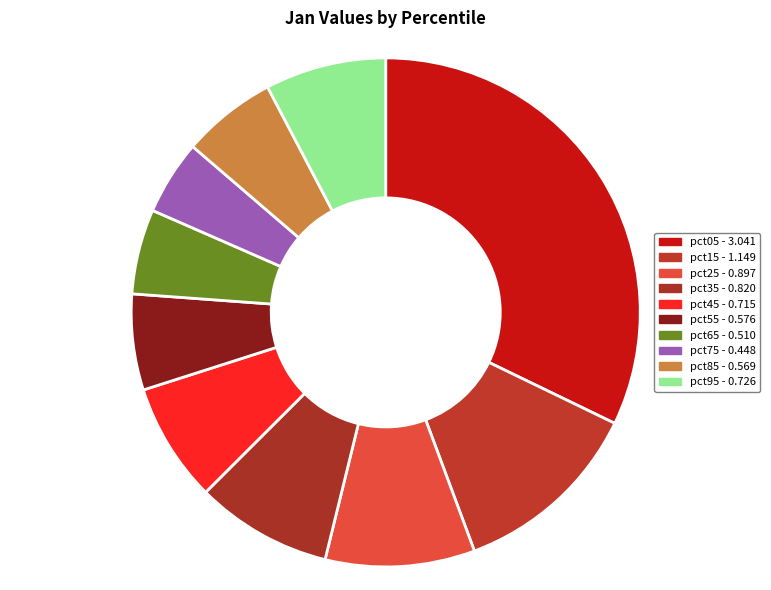

How many slices are in this pie chart?

10